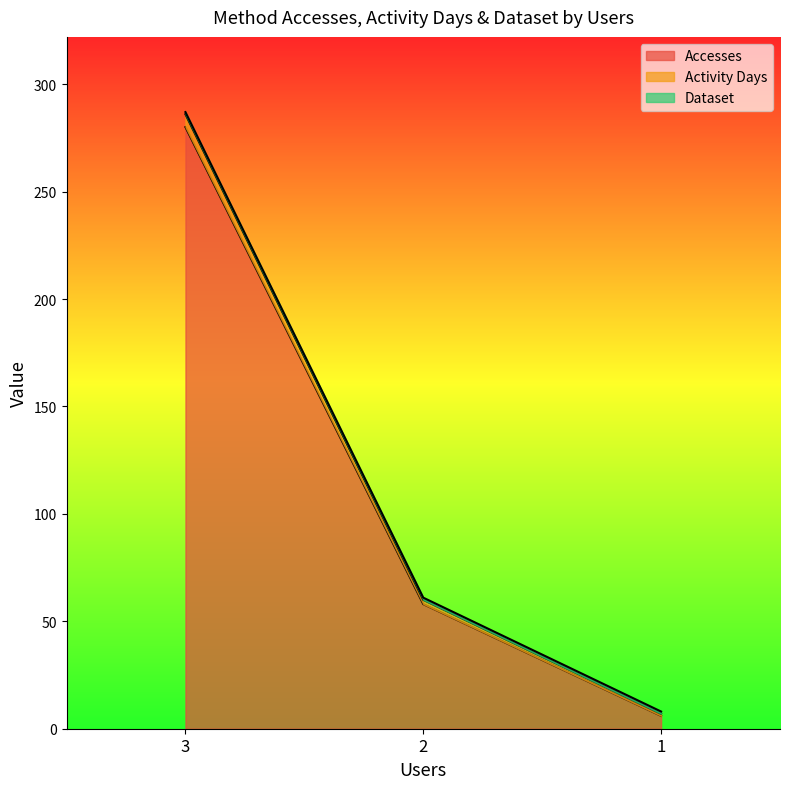

What is the highest value of the Accesses series?

280